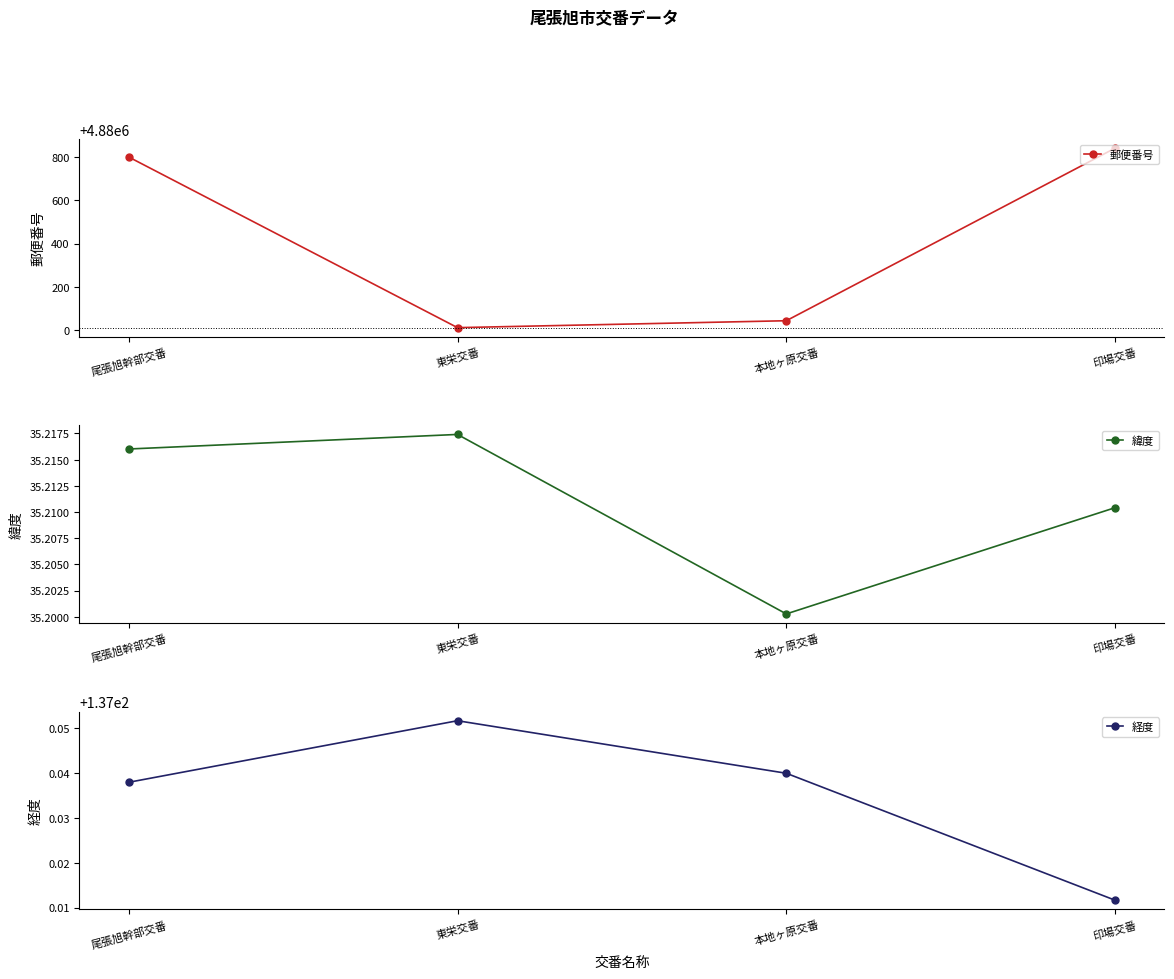

True or false: 郵便番号 and 緯度 intersect in this chart.

False